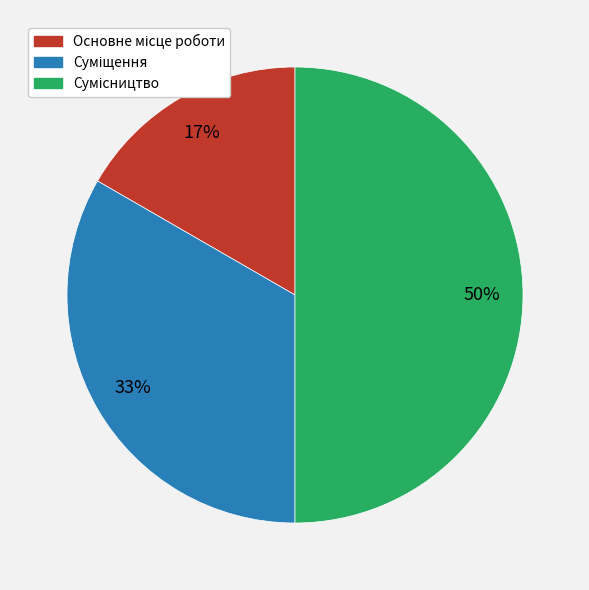

To the nearest percent, what is the average slice percentage?

33%